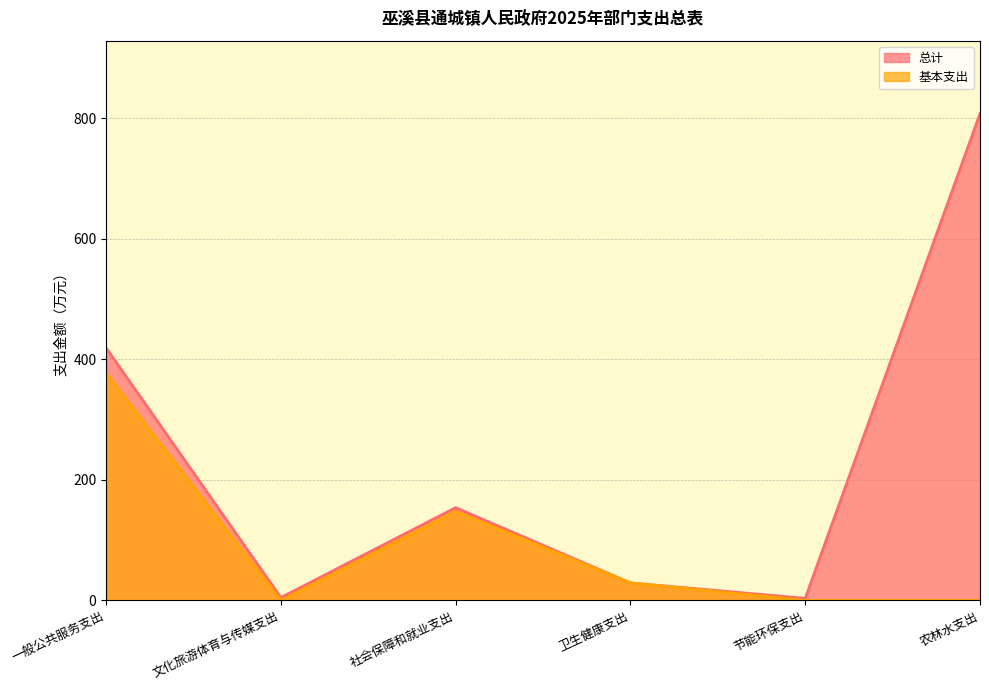

How many lines are shown in the chart?

2